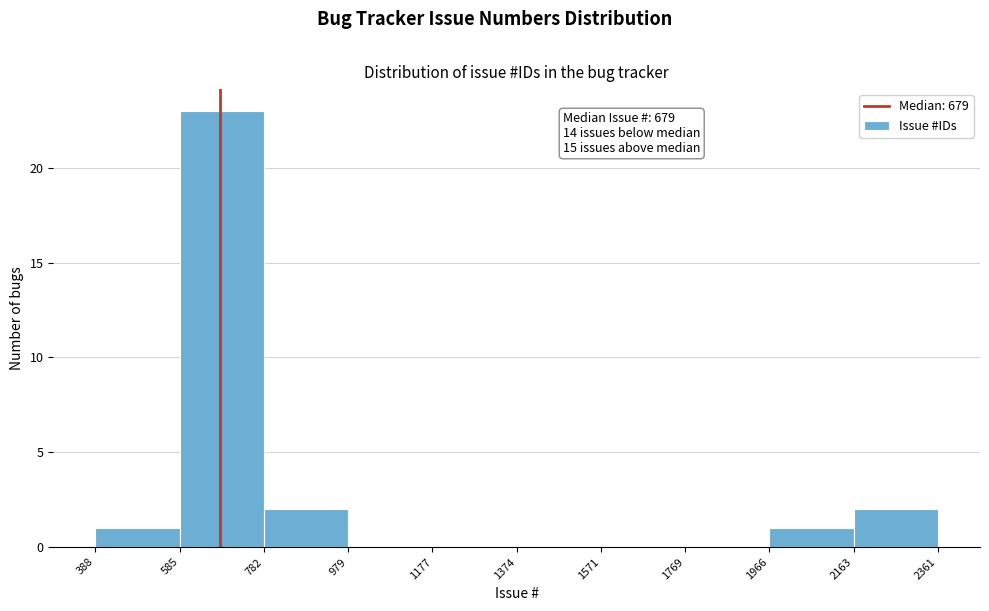

Which range on the x-axis has the tallest bar?

585 to 782